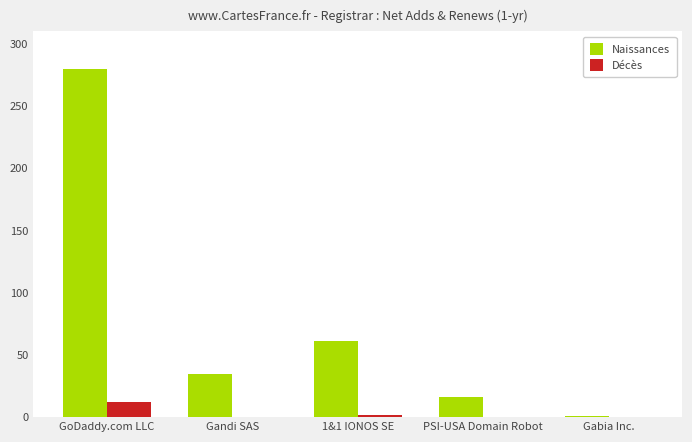

Which series changed the most between GoDaddy.com LLC and Gandi SAS?

Naissances